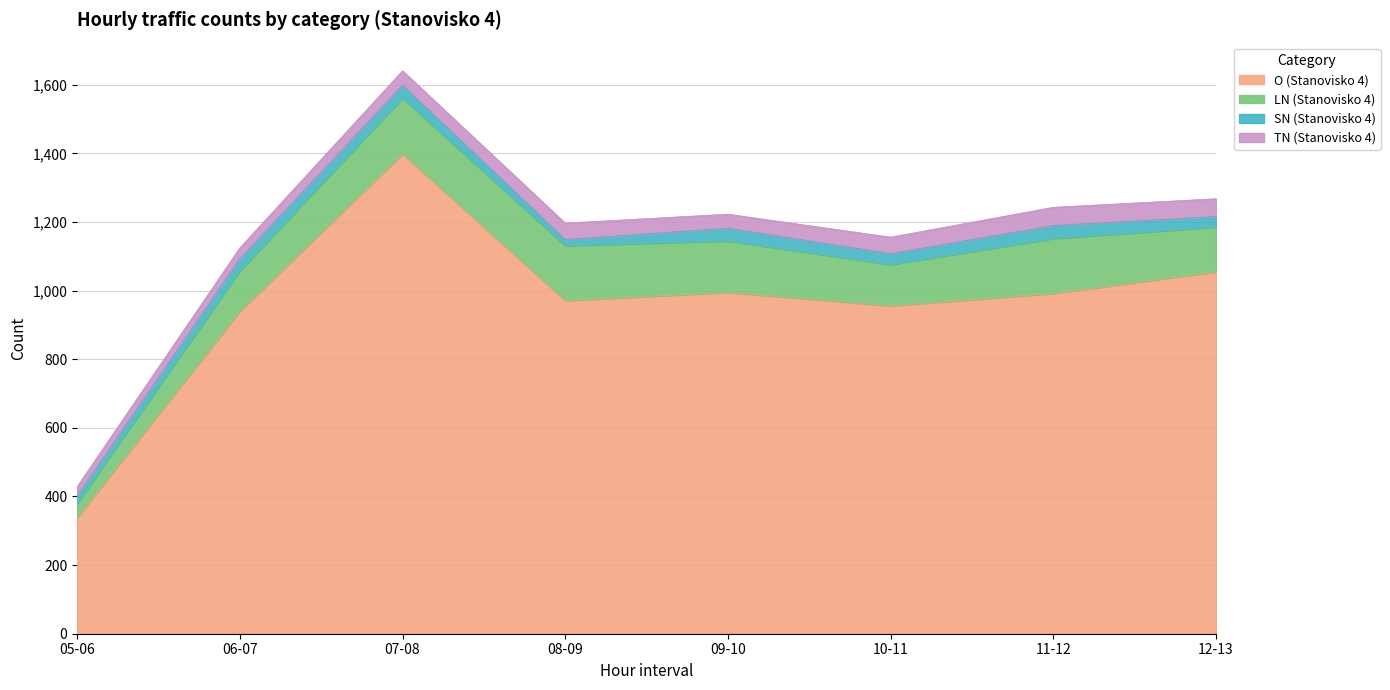

True or false: TN (Stanovisko 4) and O (Stanovisko 4) cross at least once.

False